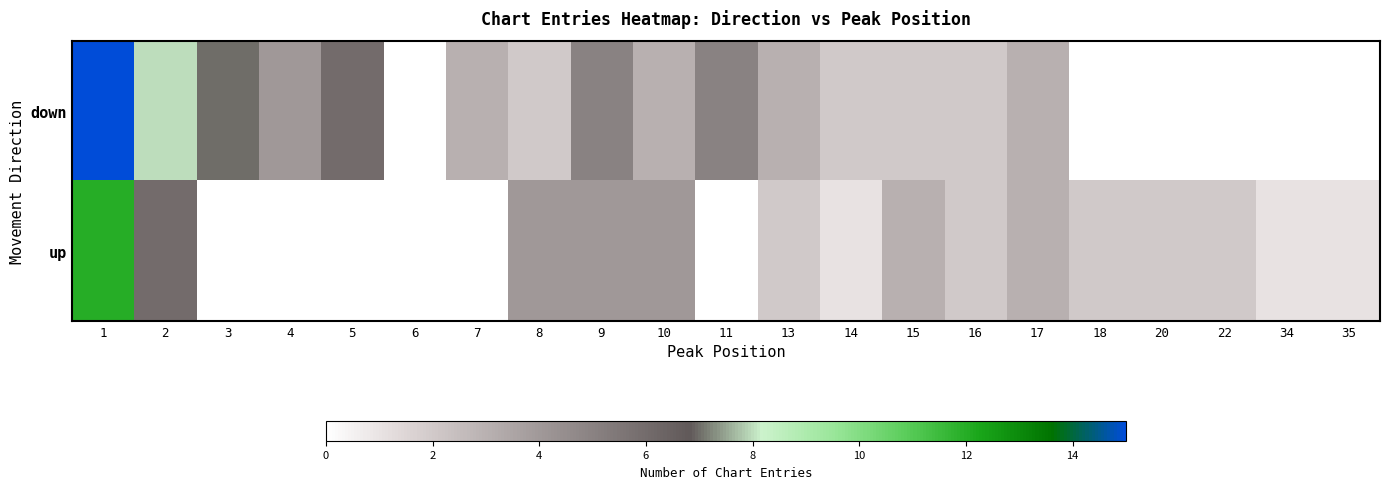

Rank the series at 11 from highest to lowest value.

down, up